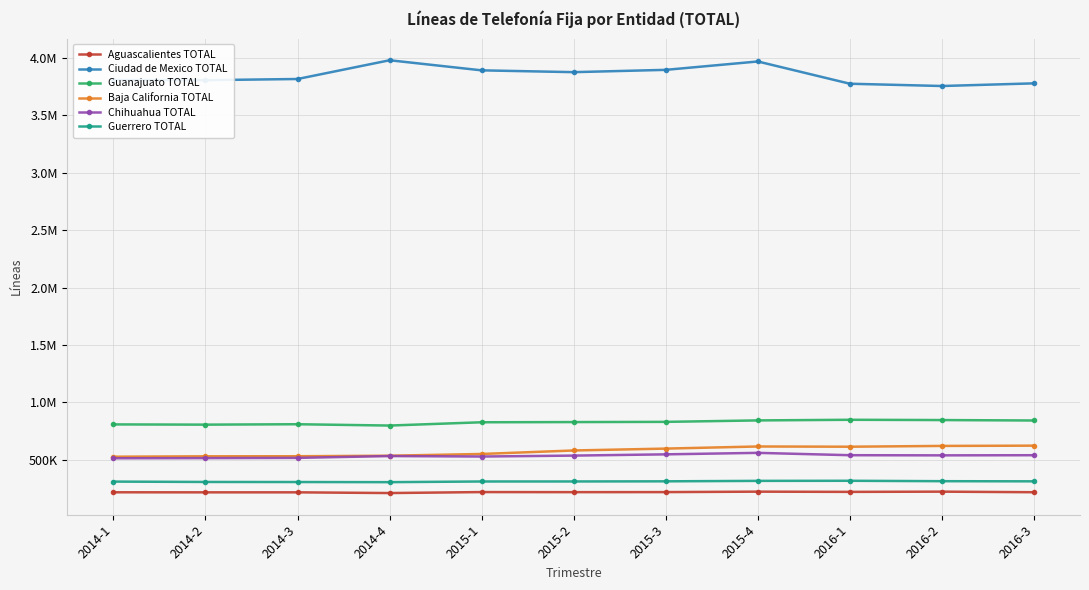

Reading left to right, list all the values displayed in this chart.

Aguascalientes TOTAL: 2014-1=219020	2014-2=218505	2014-3=218591	2014-4=212389	2015-1=220862	2015-2=220214	2015-3=220613	2015-4=224566	2016-1=222519	2016-2=224551	2016-3=219546
Ciudad de Mexico TOTAL: 2014-1=3804774	2014-2=3803154	2014-3=3813463	2014-4=3976525	2015-1=3888648	2015-2=3872976	2015-3=3892970	2015-4=3965814	2016-1=3772278	2016-2=3752438	2016-3=3775585
Guanajuato TOTAL: 2014-1=809358	2014-2=807297	2014-3=810855	2014-4=799416	2015-1=827985	2015-2=829628	2015-3=831471	2015-4=844096	2016-1=849586	2016-2=847179	2016-3=843359
Baja California TOTAL: 2014-1=528489	2014-2=531878	2014-3=532529	2014-4=537052	2015-1=552196	2015-2=582638	2015-3=598955	2015-4=617365	2016-1=615326	2016-2=622247	2016-3=624609
Chihuahua TOTAL: 2014-1=514834	2014-2=516164	2014-3=518235	2014-4=534151	2015-1=530025	2015-2=538088	2015-3=548961	2015-4=561925	2016-1=541516	2016-2=540232	2016-3=541408
Guerrero TOTAL: 2014-1=312005	2014-2=308808	2014-3=308223	2014-4=307117	2015-1=312935	2015-2=313130	2015-3=314322	2015-4=318246	2016-1=319044	2016-2=315489	2016-3=314258